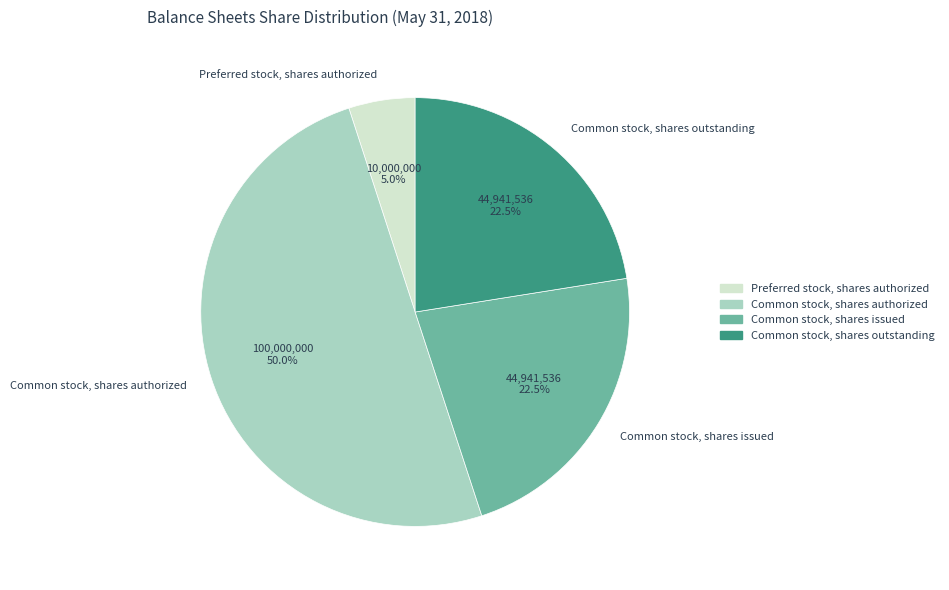

Count the number of slices in the pie.

4